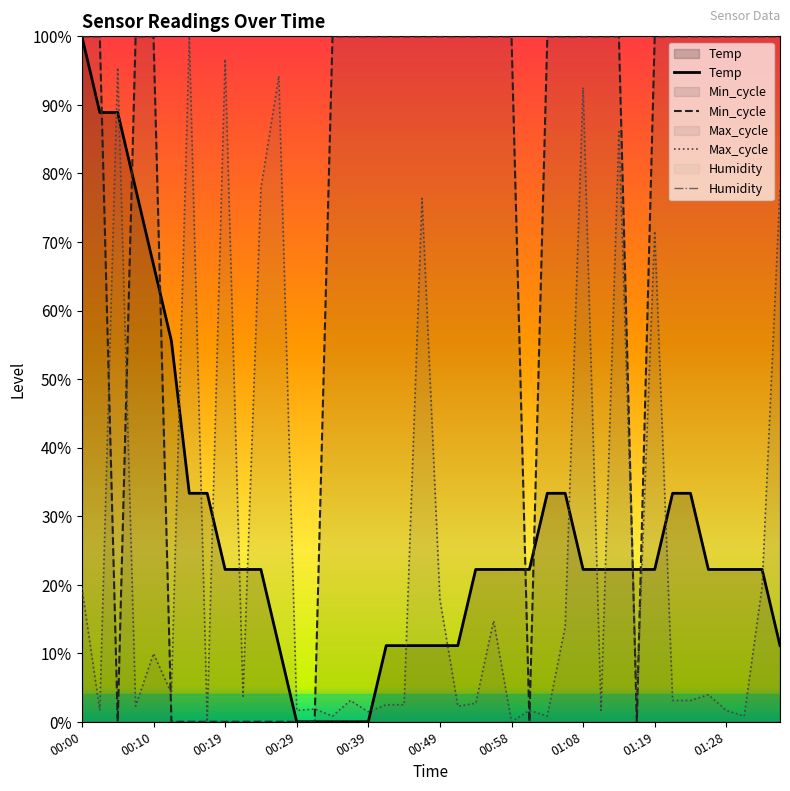

At which category is the sum across all series the highest?

00:00